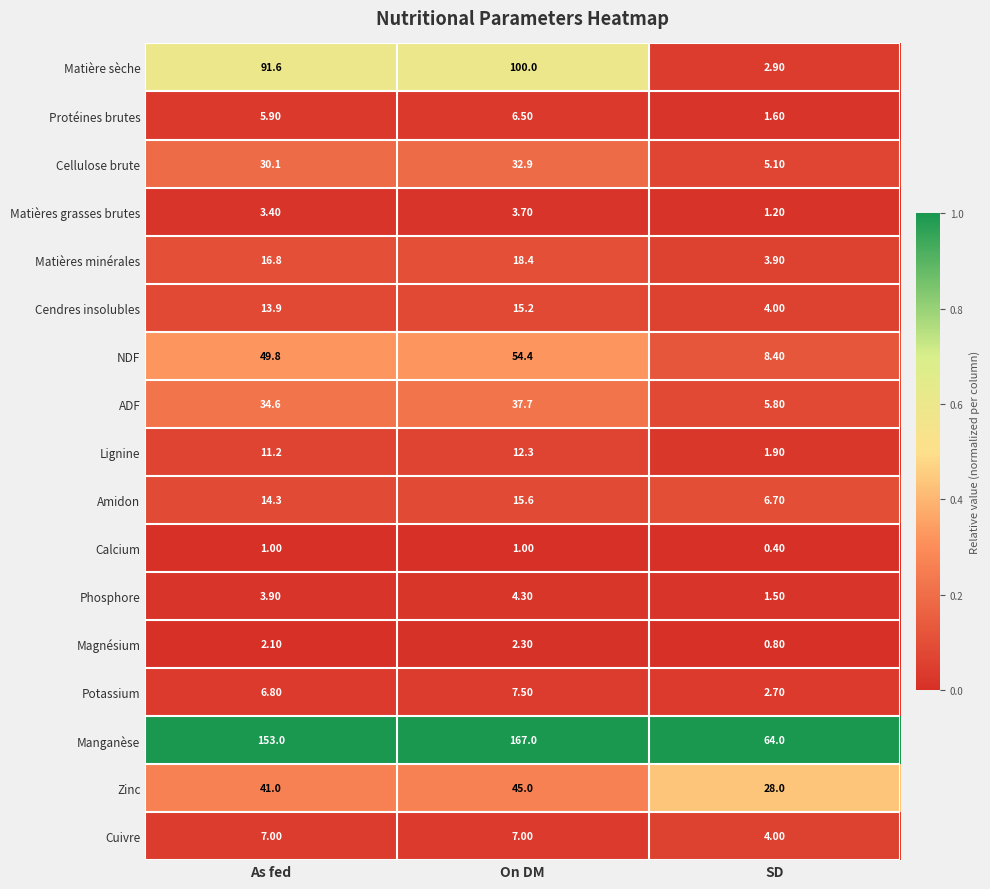

Where does the Phosphore series first go above 3?

As fed